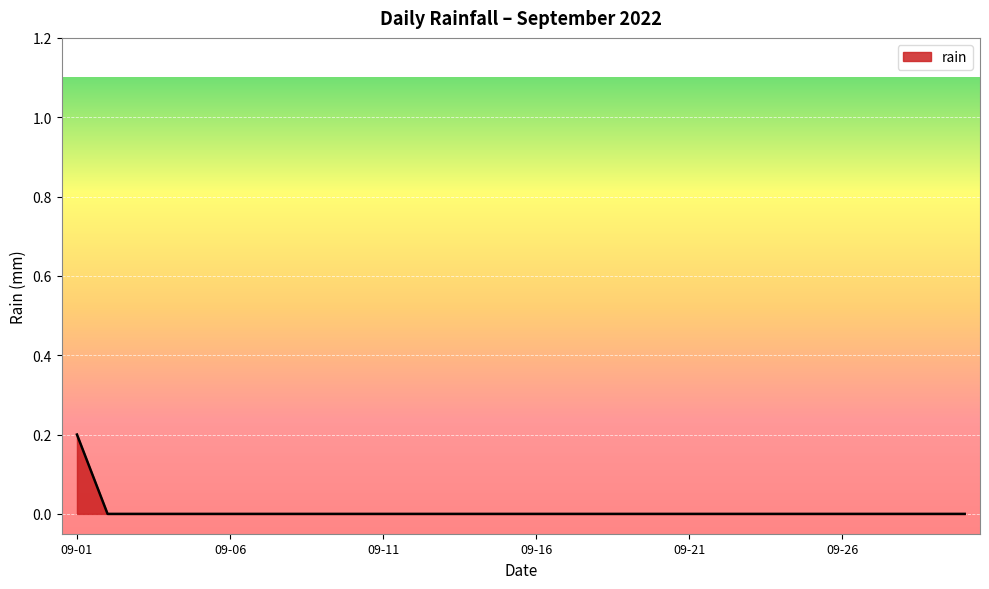

What is the sum of all values?

0.2